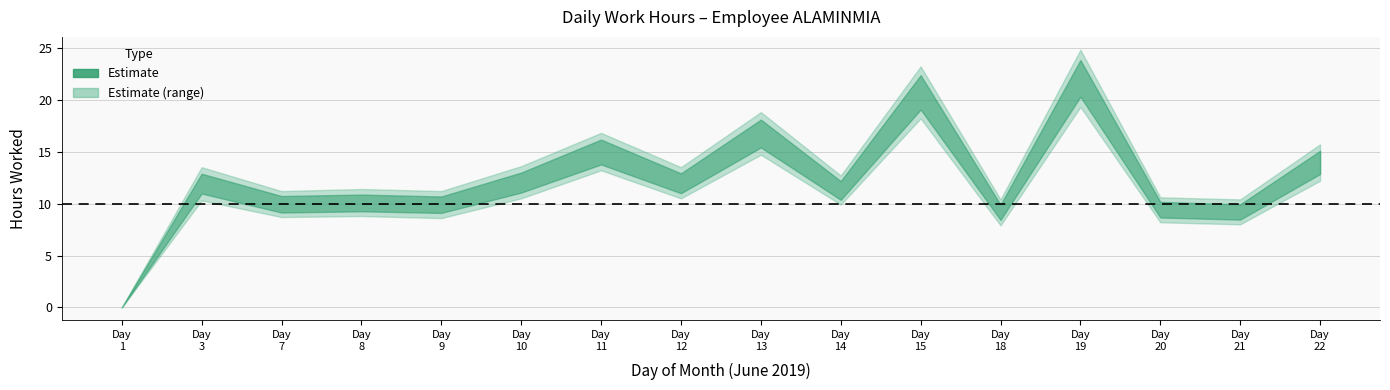

True or false: Low lower and Low upper intersect in this chart.

False